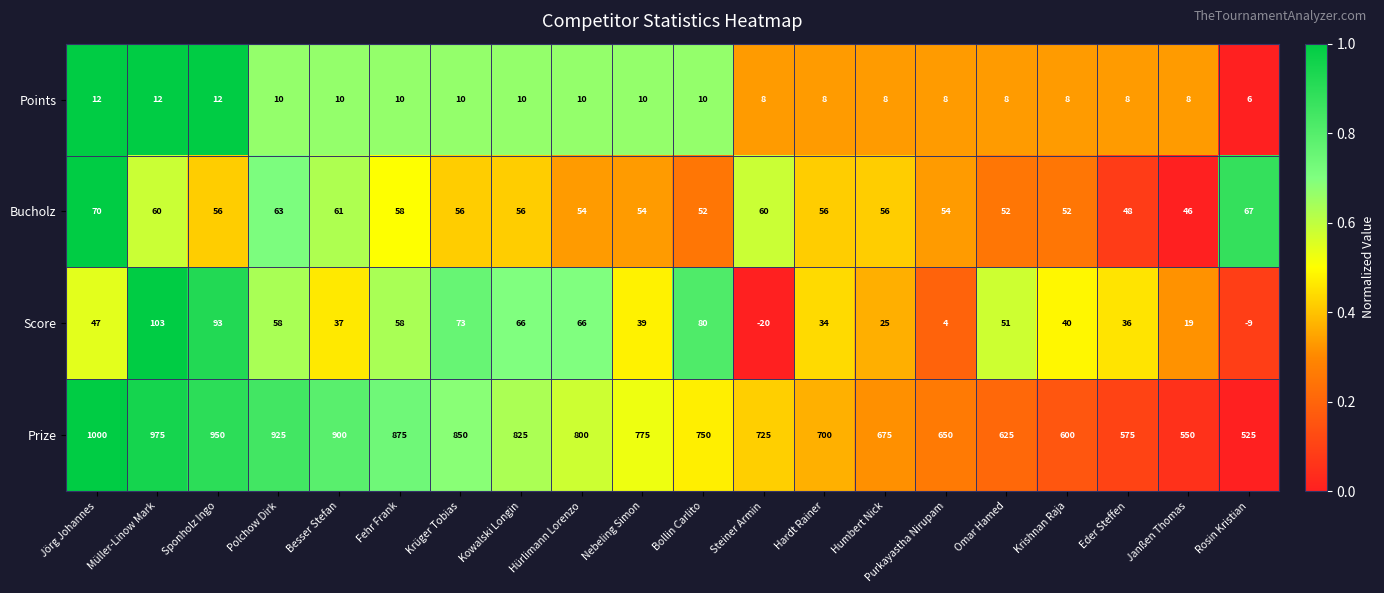

Rank the series at Besser Stefan from highest to lowest value.

Prize, Bucholz, Score, Points